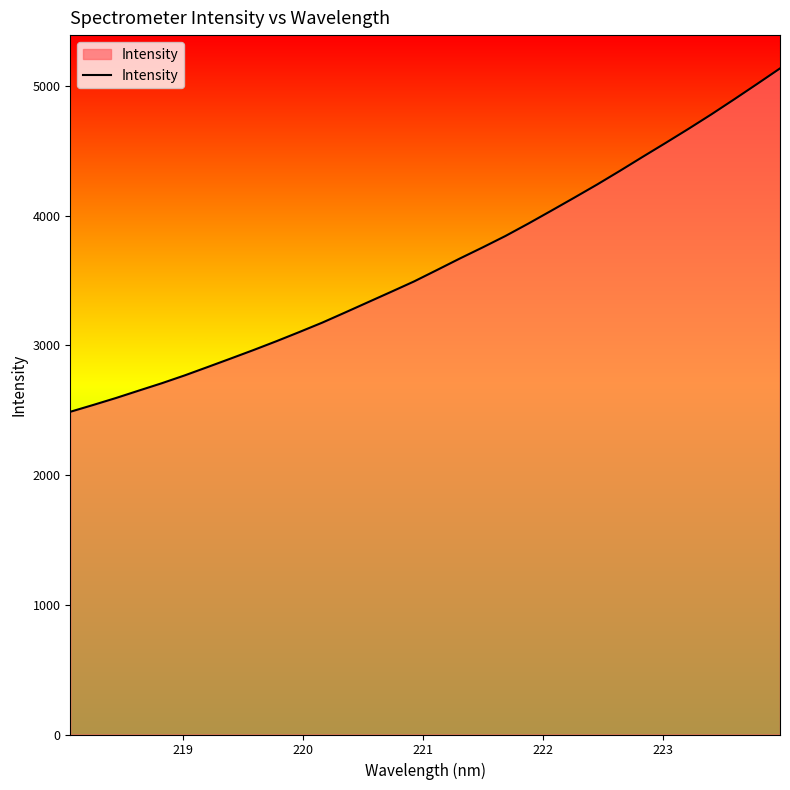

What is the difference between the maximum and minimum values?

2647.4